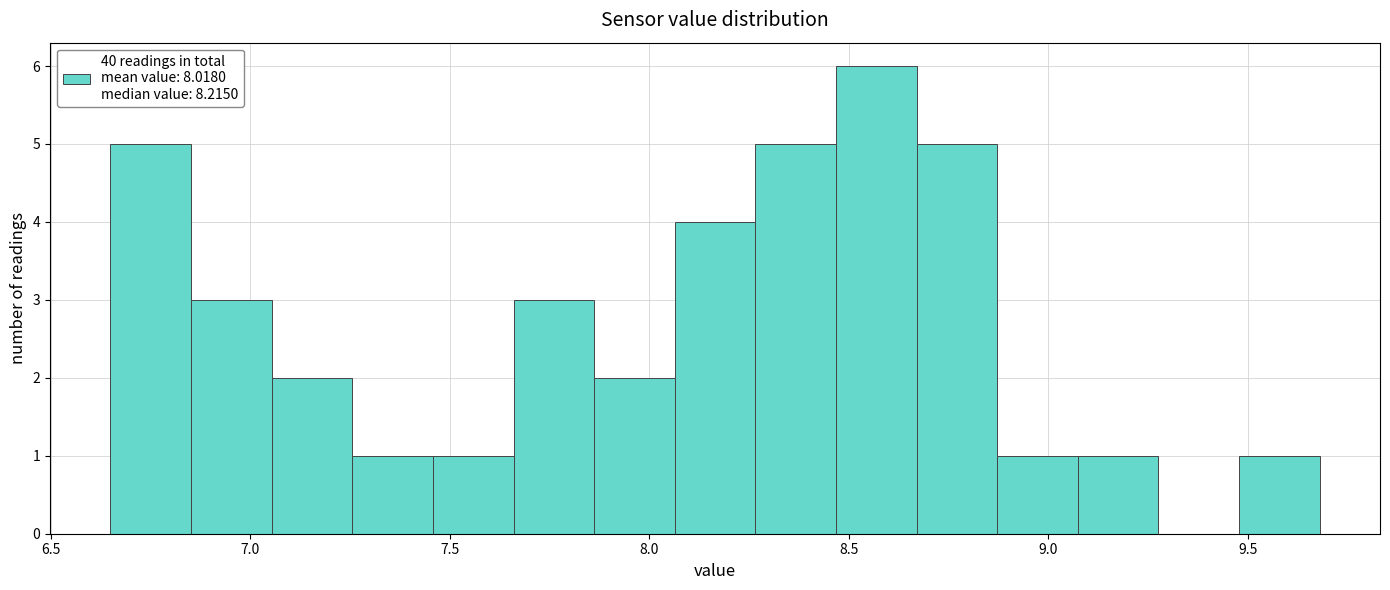

What is the height of the bar covering 7.45 to 7.65 on the x-axis? Neither the bar edges nor the heights are printed on the chart, so give them approximately, as read against the axes.

1